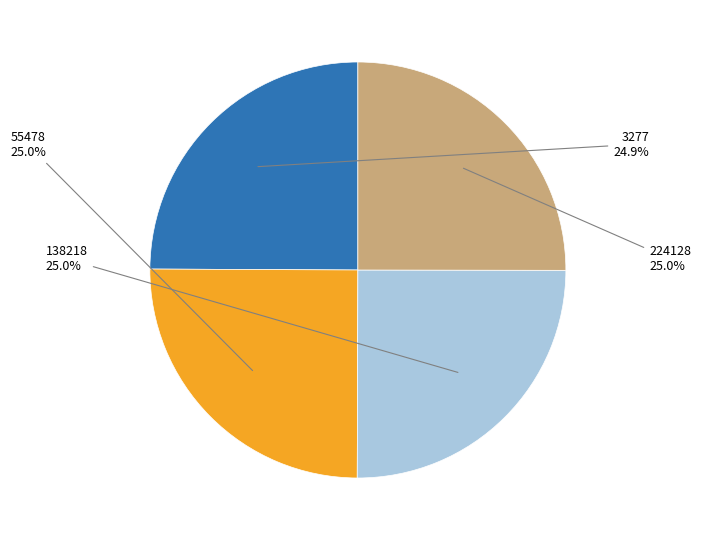

What percentage is NOT represented by 3277?

75.1%